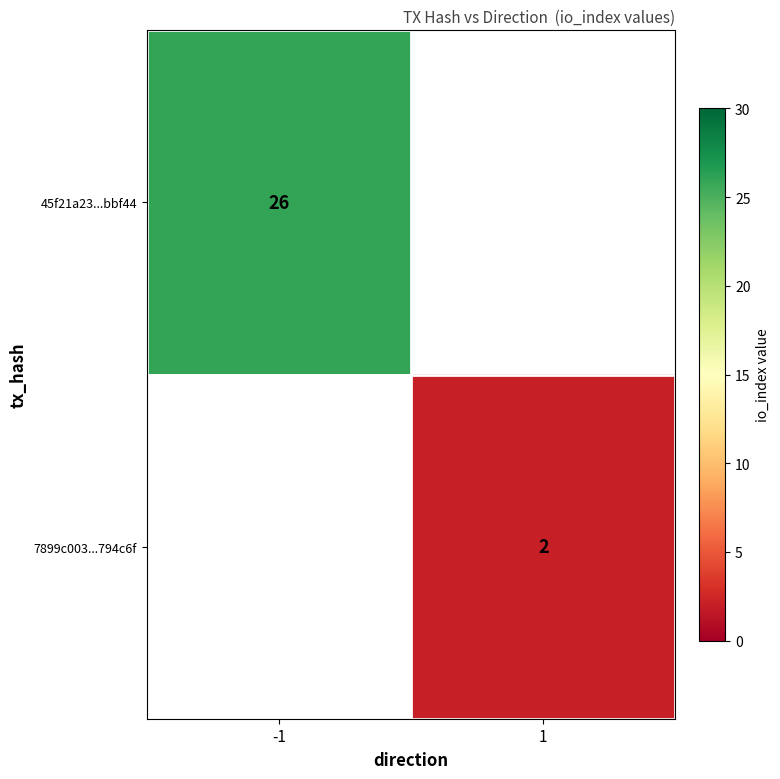

The 7899c003...794c6f series shows 1 at 1. True or false?

False